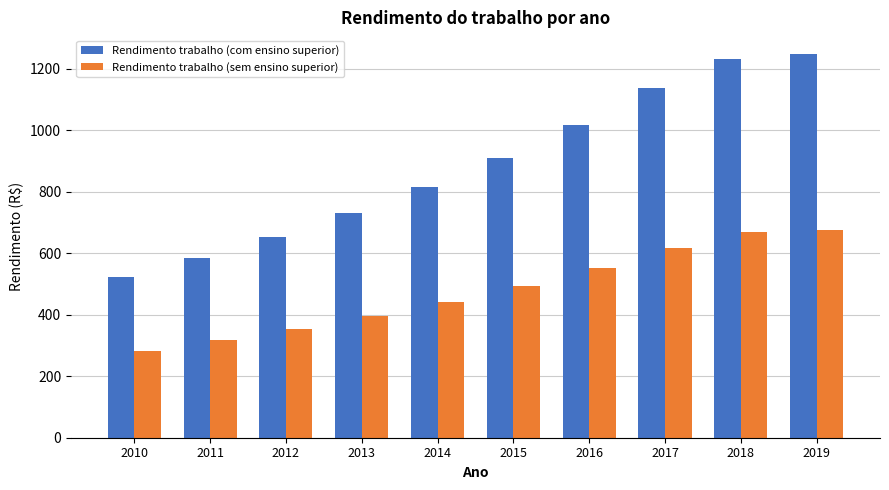

What is the highest value of the Rendimento trabalho (com ensino superior) series?

1246.6